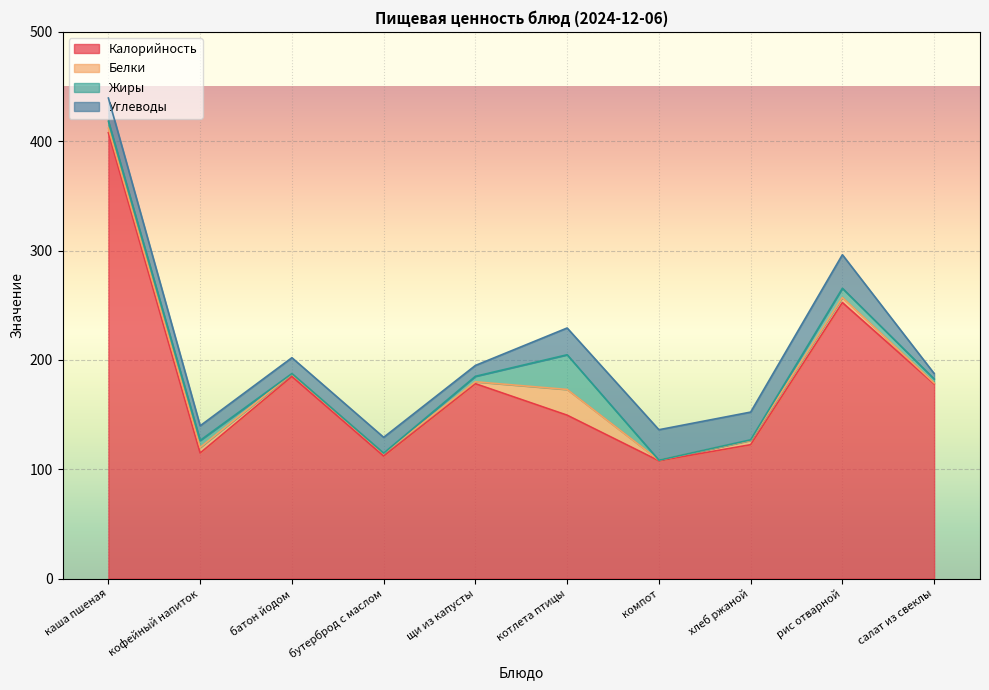

True or false: Белки and Углеводы cross at least once.

False